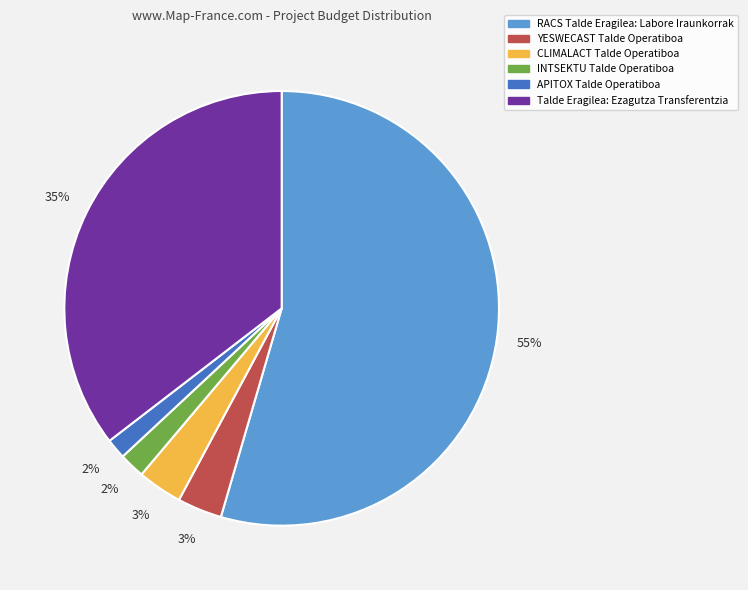

Which has a higher value, APITOX Talde Operatiboa or Talde Eragilea: Ezagutza Transferentzia?

Talde Eragilea: Ezagutza Transferentzia